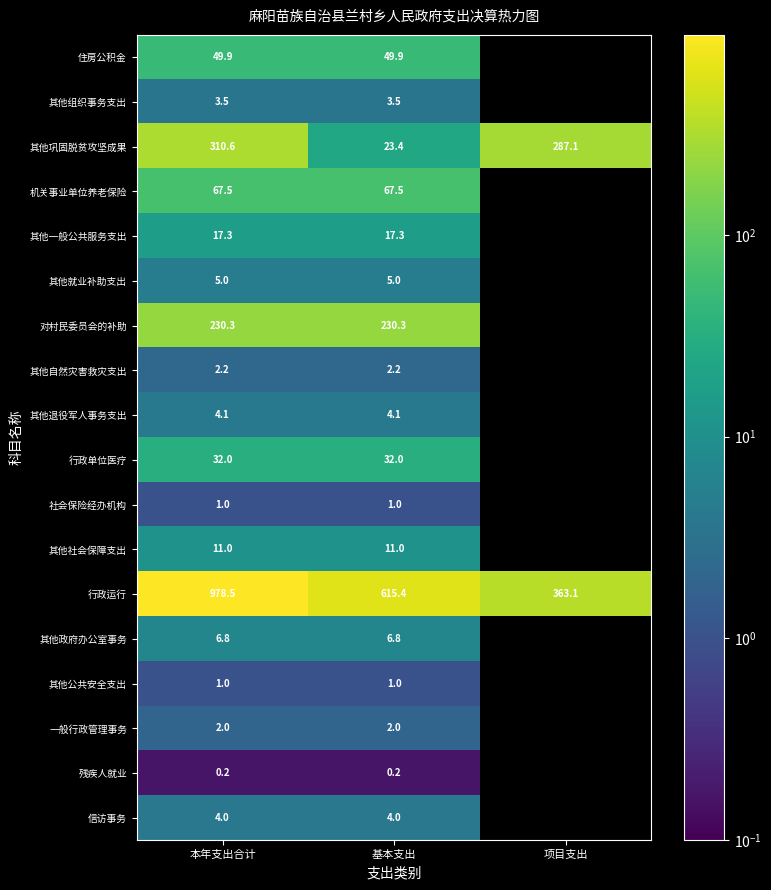

Where is 其他巩固脱贫攻坚成果 nearest to the value 167?

项目支出